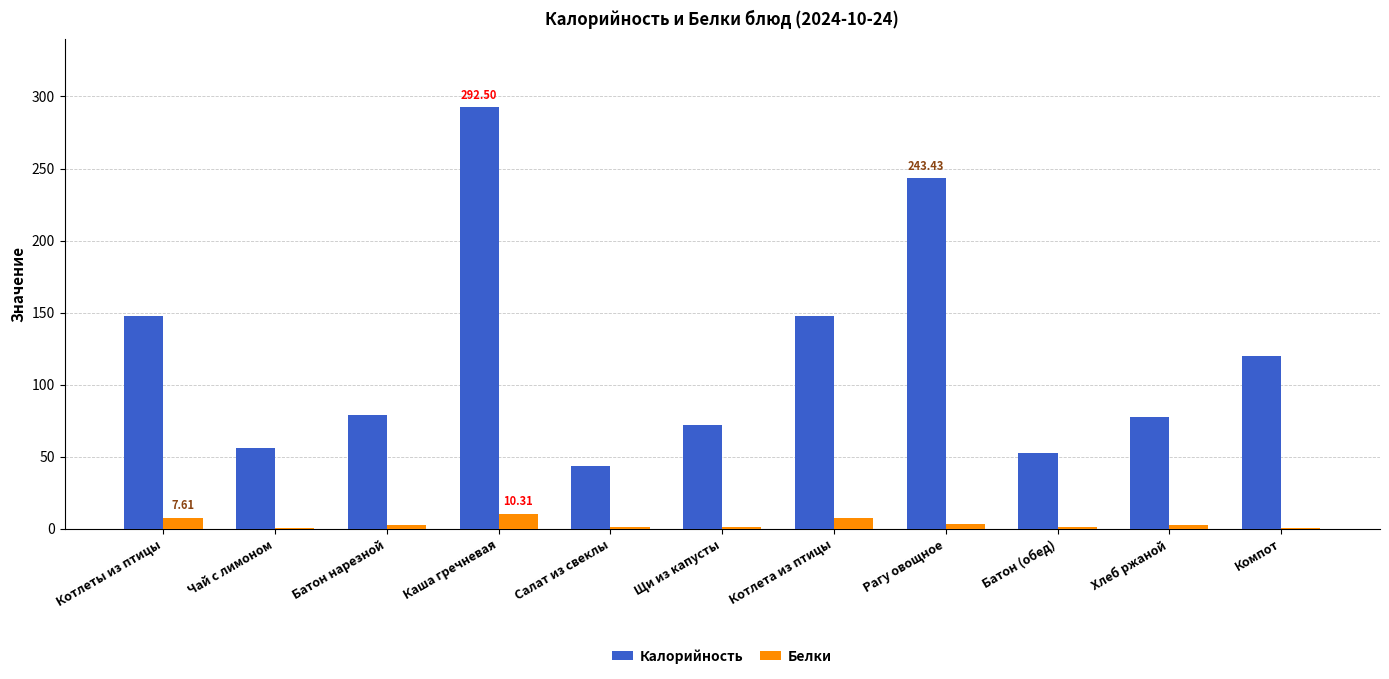

At which category does the chart reach its peak across all series?

Каша гречневая